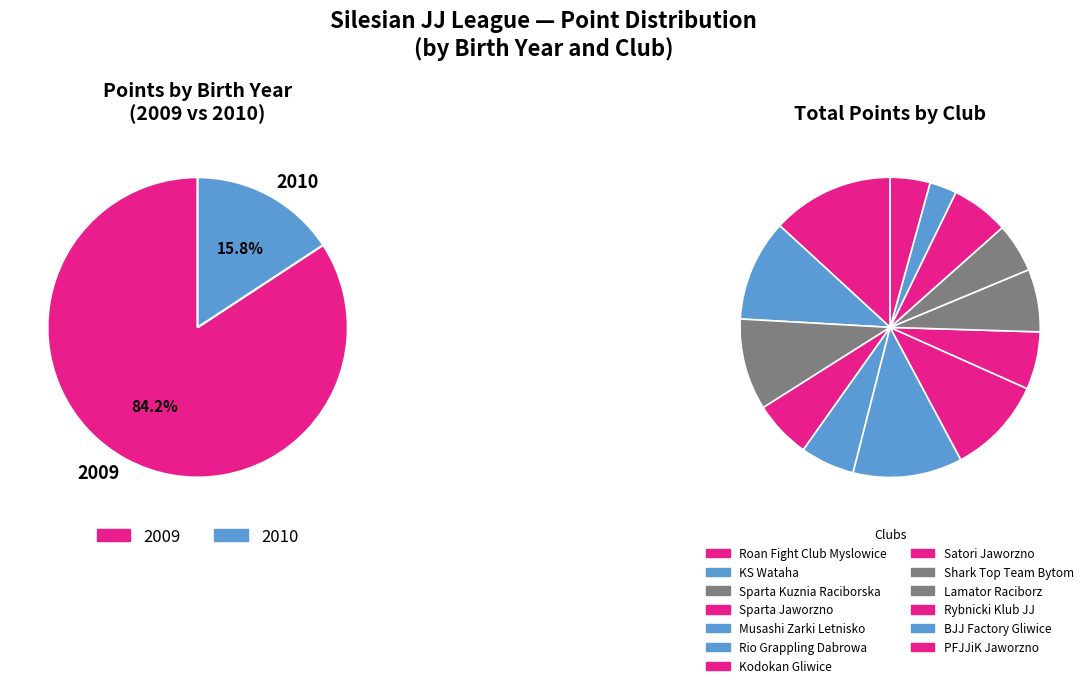

How many segments does this pie chart have?

13